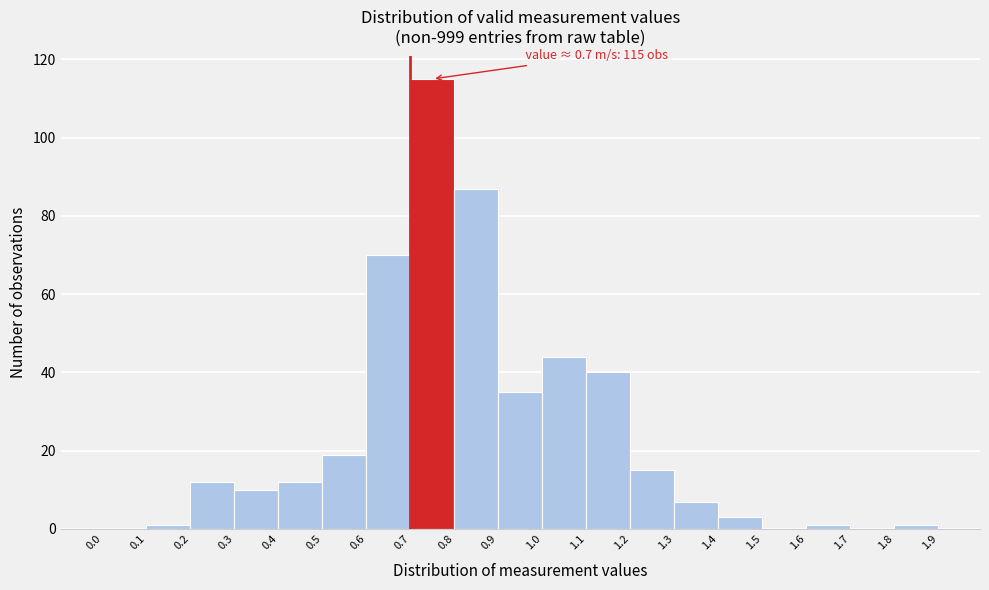

Which range on the x-axis has the tallest bar?

0.7 to 0.8